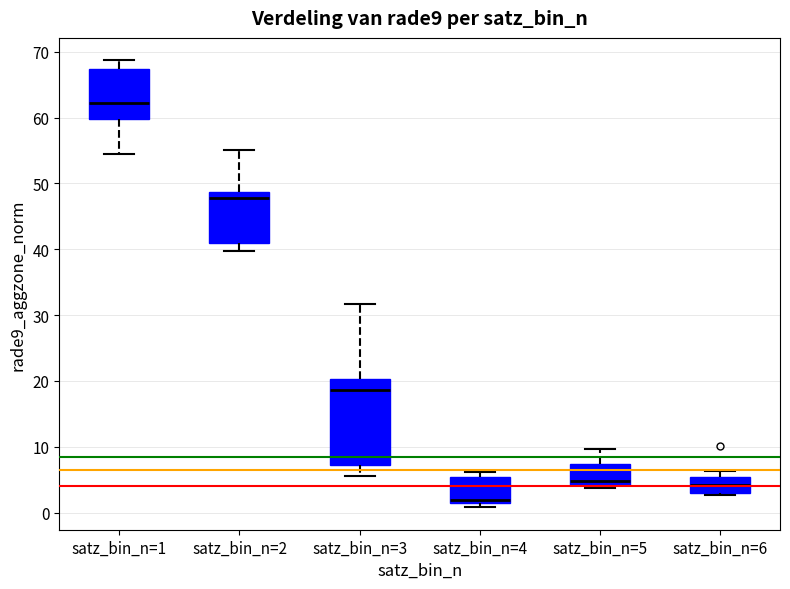

Which box has the highest median line?

satz_bin_n=1